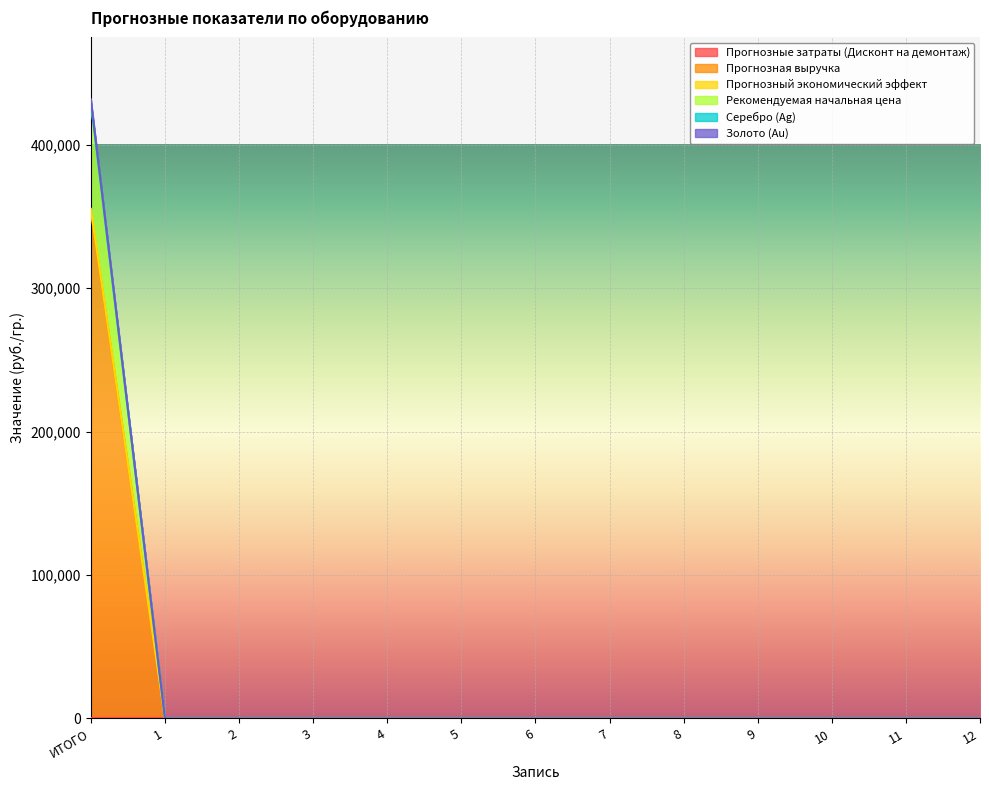

Which has a higher value, 4 or 1?

4